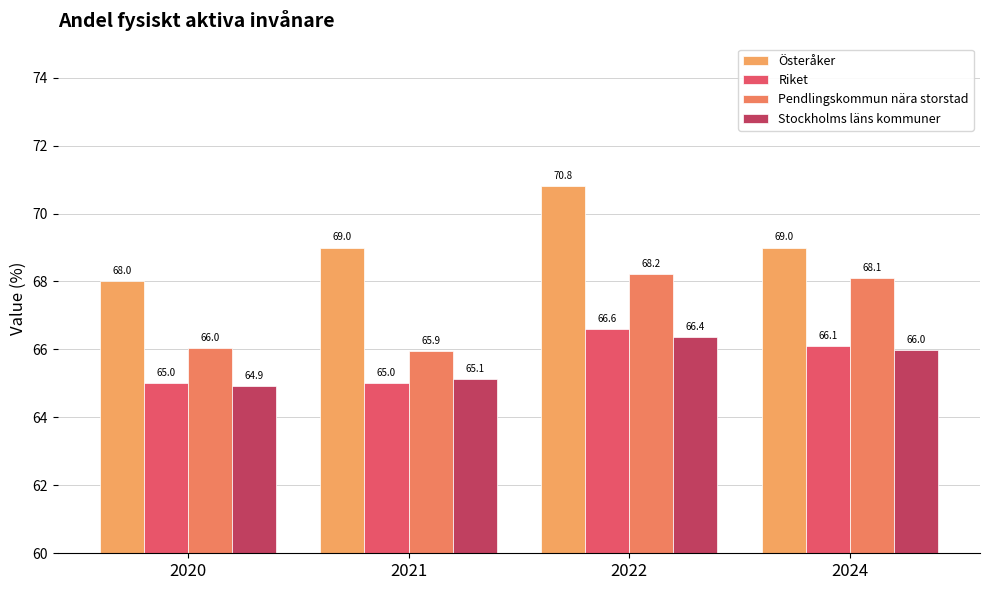

At which category is the sum across all series the highest?

2022